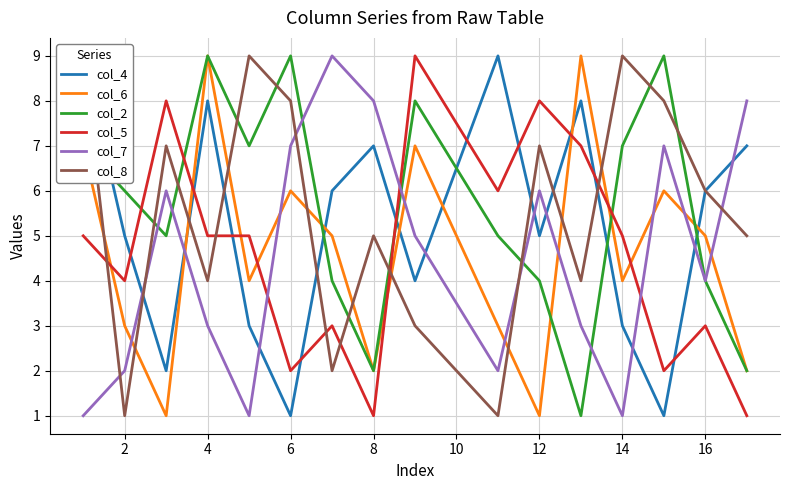

The value of col_6 at 14 is 6. True or false?

False